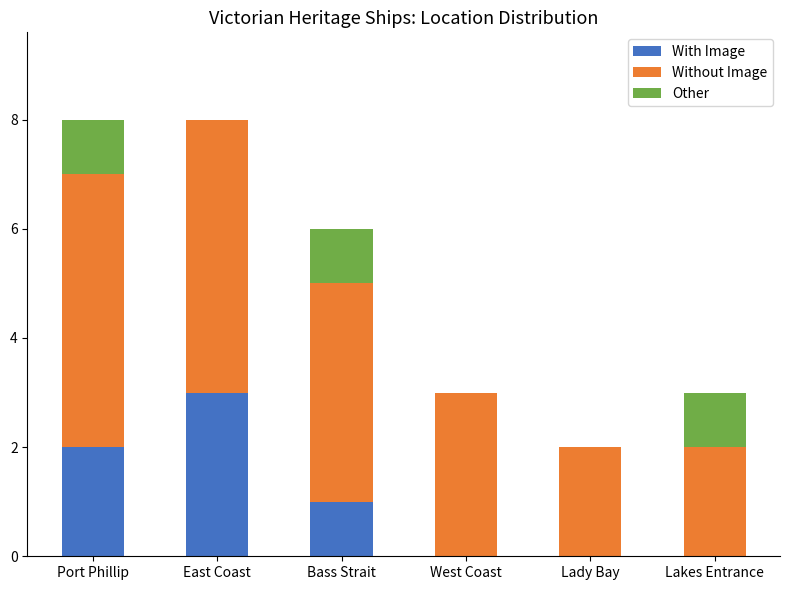

Is it true that With Image equals 3 at East Coast?

True